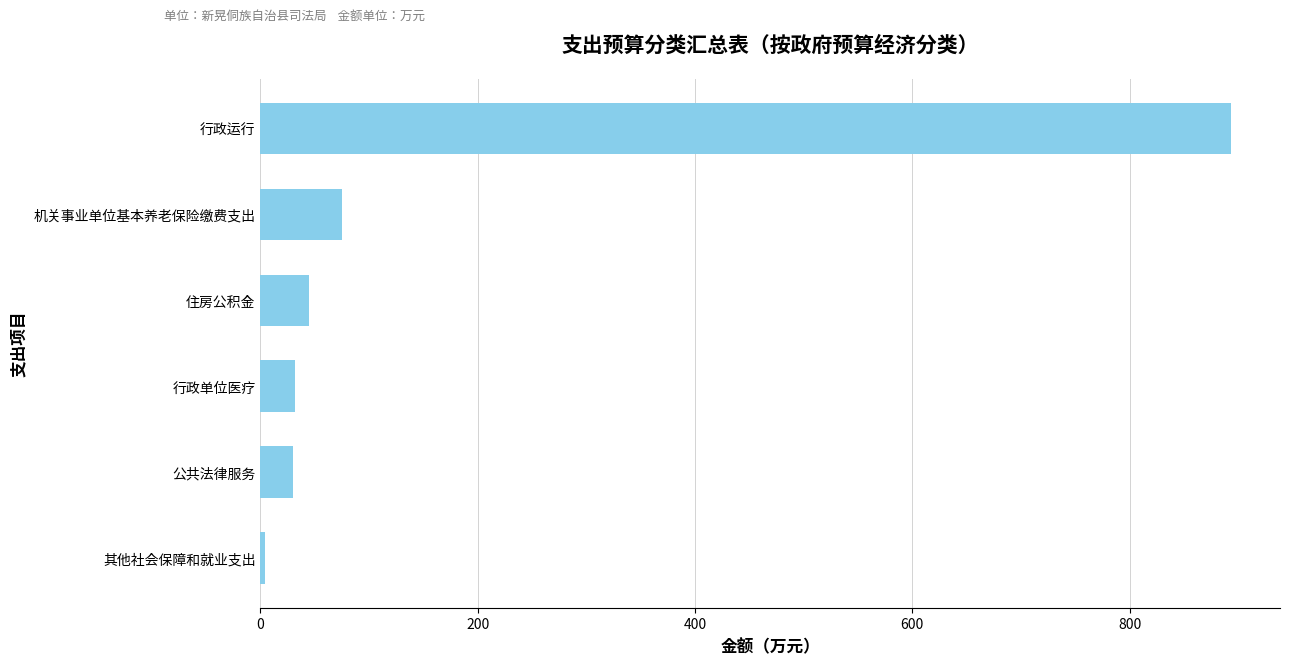

Is it true that the value at 公共法律服务 is 30.0?

True